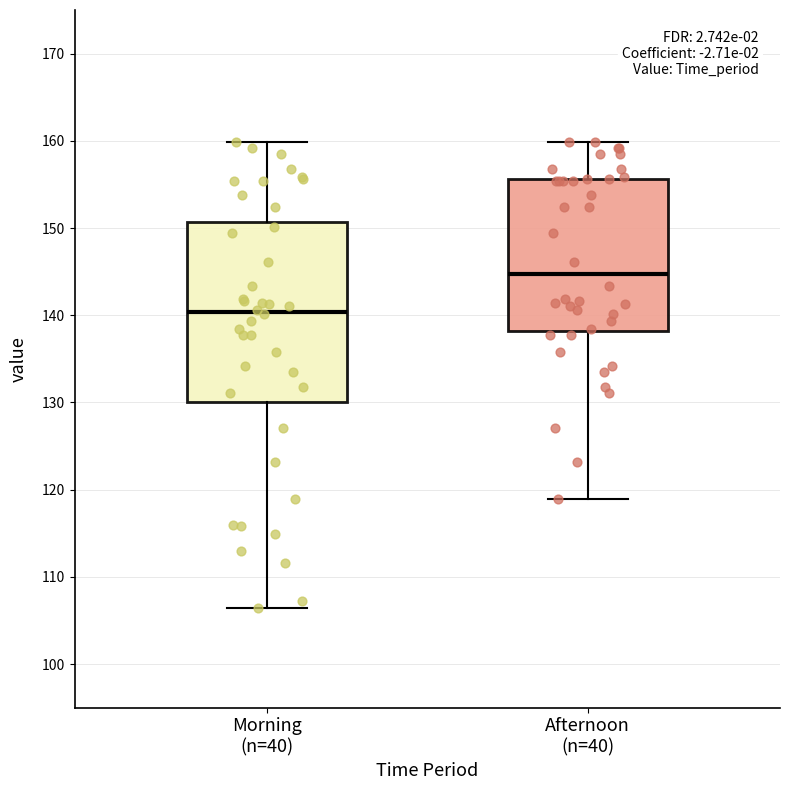

Comparing the boxes themselves (not the whiskers), which one is the tallest?

Morning (n=40)